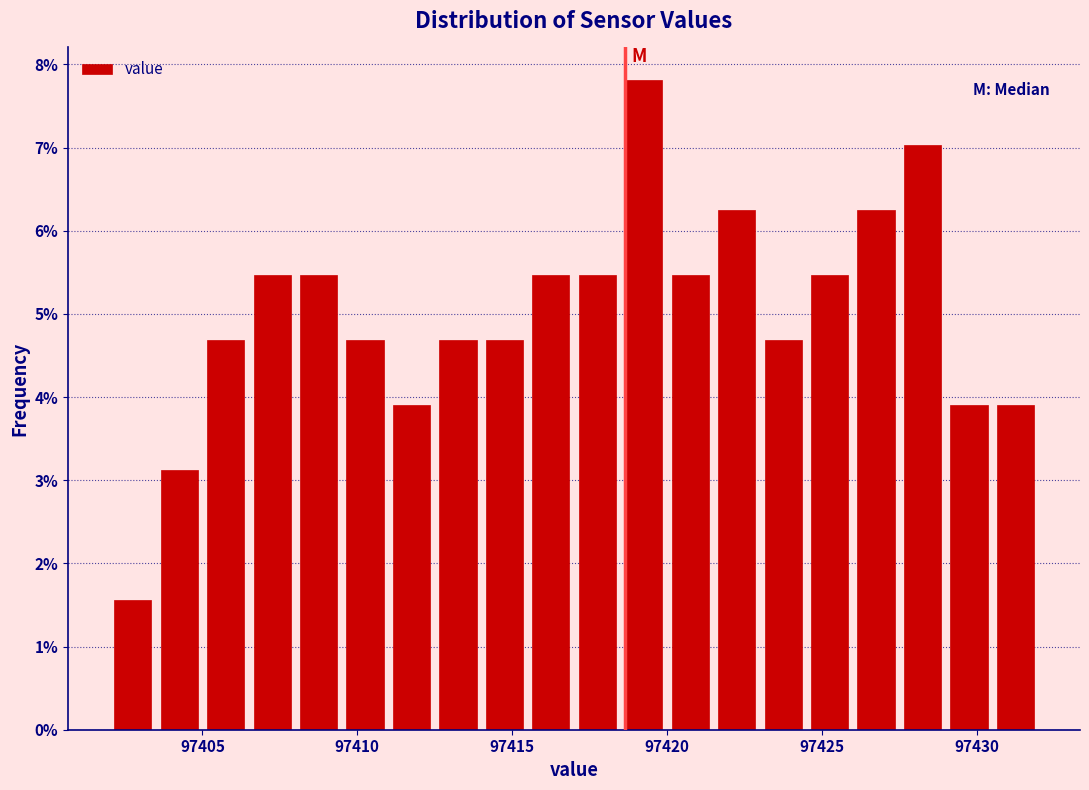

Read against the x-axis, roughly where is the centre of the tallest bar?

97419.5